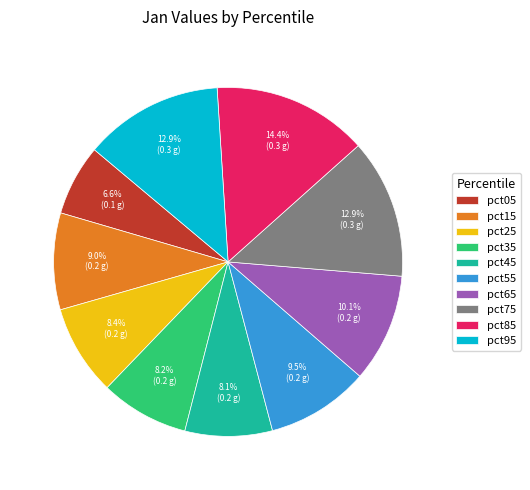

True or false: pct15 accounts for 9% of the total.

True